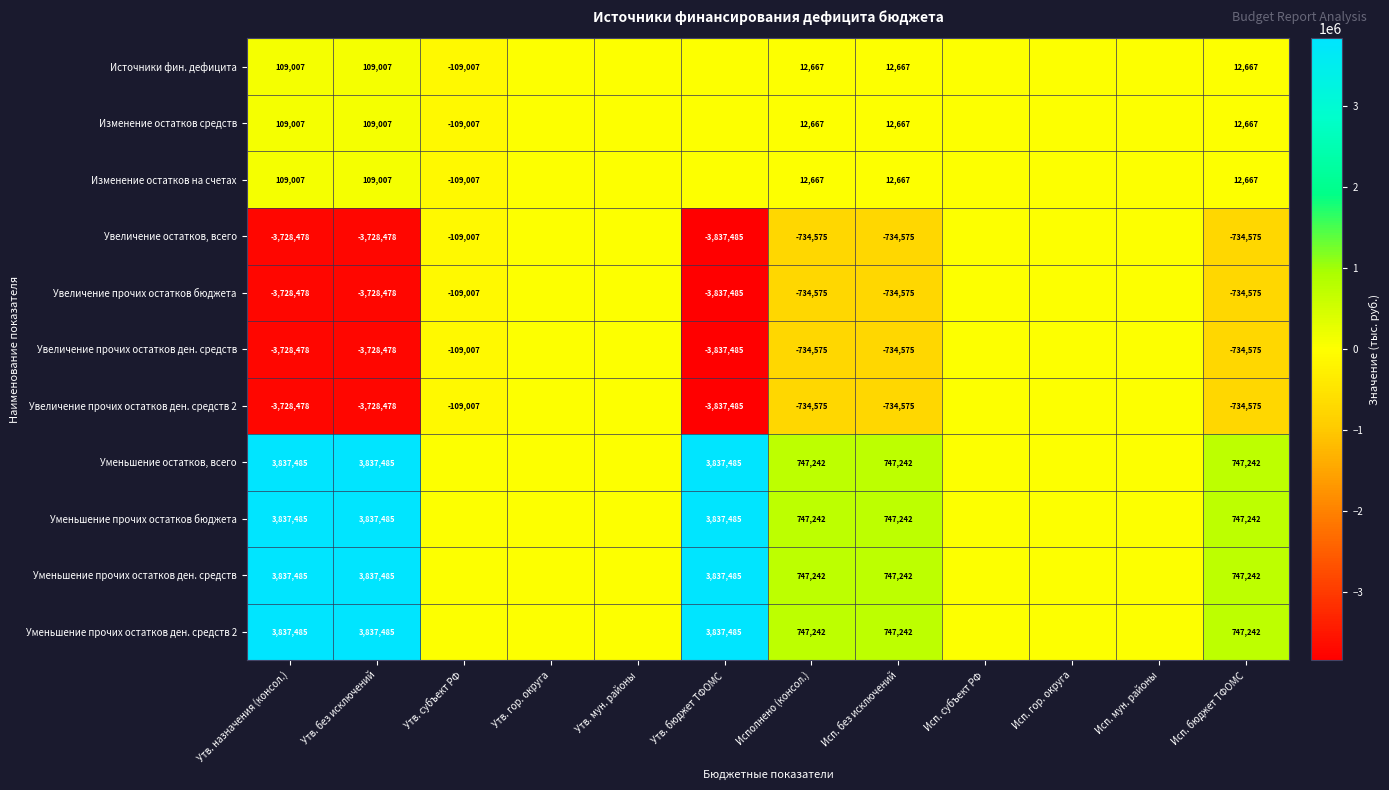

What is the total value across all series at Утв. назначения (консол.)?

763049